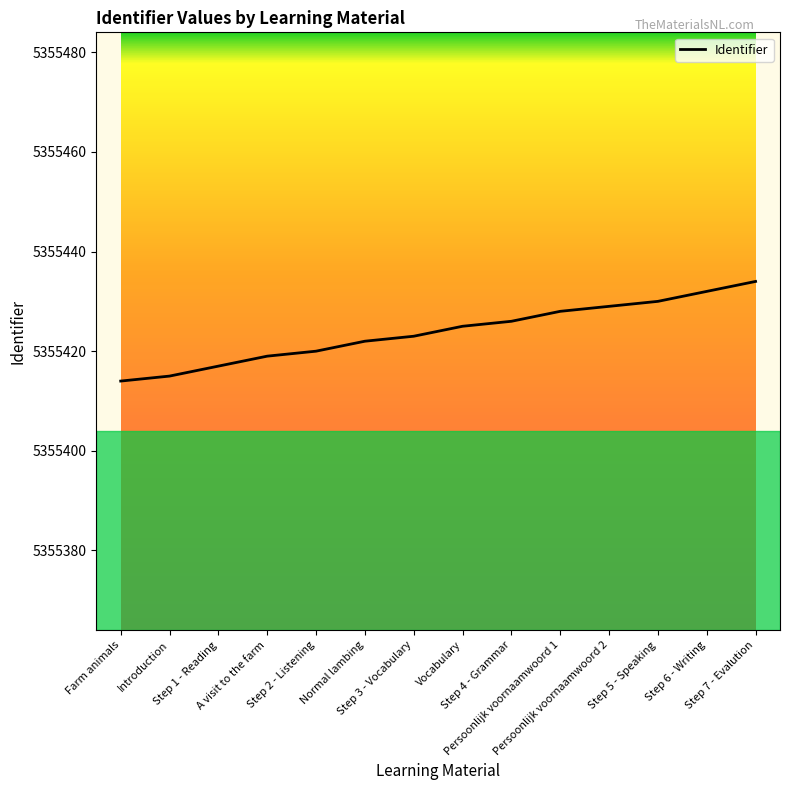

The value at Introduction is 8157487. True or false?

False